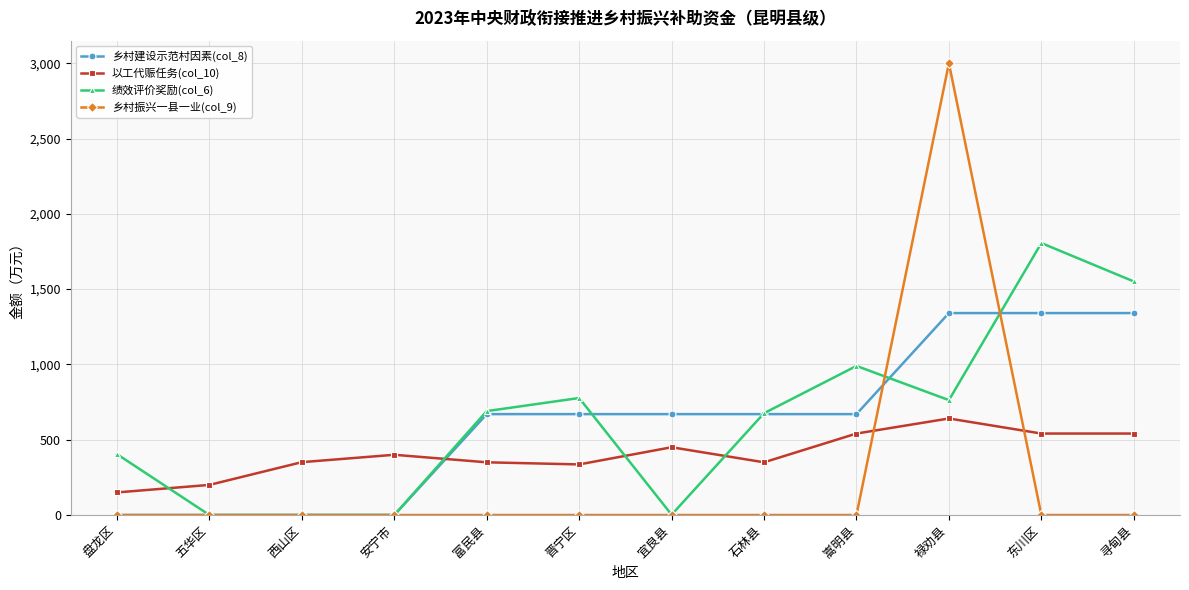

What is the difference between the 绩效评价奖励(col_6) values at 五华区 and 寻甸县?

1551